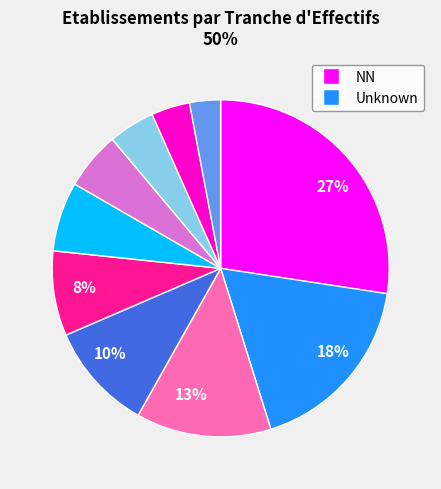

To the nearest percent, what is the difference between the largest and smallest slice percentages?

24%